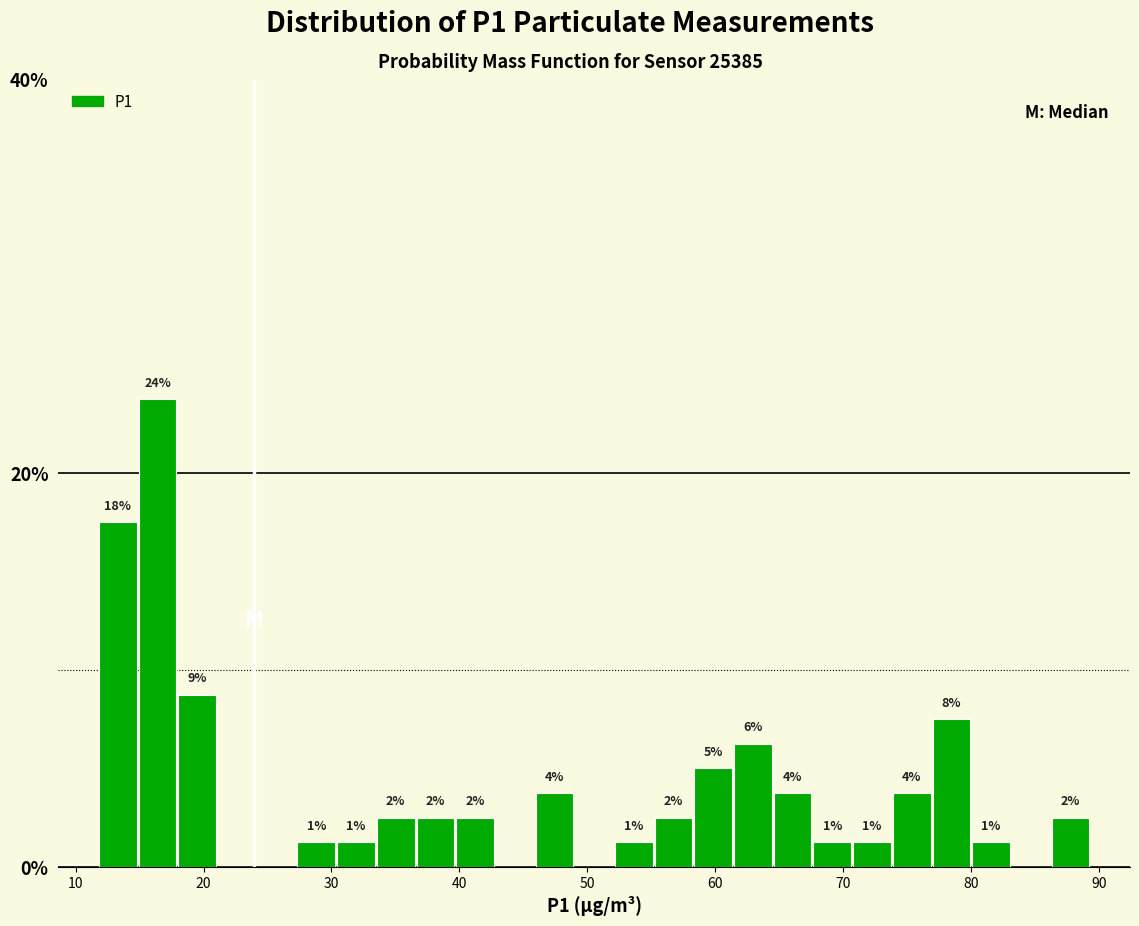

Read against the x-axis, roughly where is the centre of the tallest bar?

16